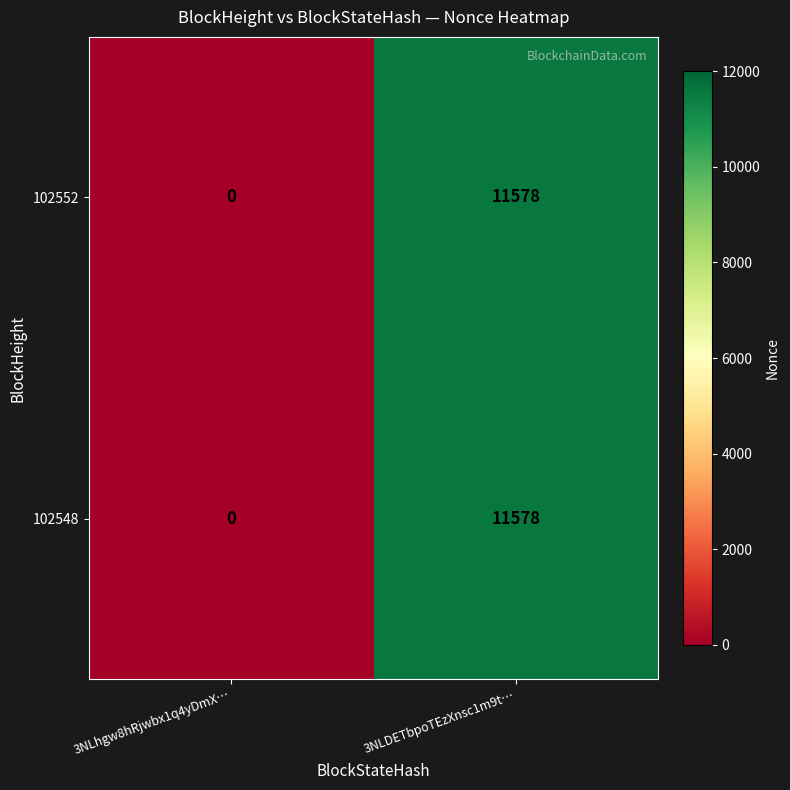

Where is 102548 nearest to the value 5789?

3NLhgw8hRjwbx1q4yDmX…